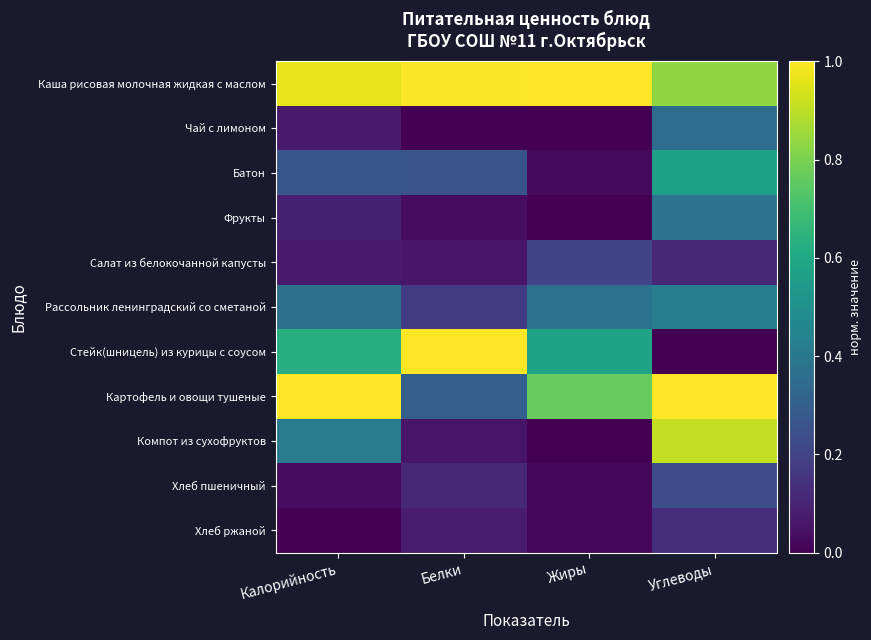

Reading left to right, what are all the values shown in this chart?

Каша рисовая молочная жидкая с маслом: Калорийность=1.0	Белки=1.0	Жиры=1.0	Углеводы=0.8
Чай с лимоном: Калорийность=0.1	Белки=0.0	Жиры=0.0	Углеводы=0.4
Батон: Калорийность=0.3	Белки=0.3	Жиры=0.0	Углеводы=0.6
Фрукты: Калорийность=0.1	Белки=0.0	Жиры=0.0	Углеводы=0.4
Салат из белокочанной капусты: Калорийность=0.1	Белки=0.1	Жиры=0.2	Углеводы=0.1
Рассольник ленинградский со сметаной: Калорийность=0.4	Белки=0.2	Жиры=0.4	Углеводы=0.4
Стейк(шницель) из курицы с соусом: Калорийность=0.6	Белки=1.0	Жиры=0.6	Углеводы=0.0
Картофель и овощи тушеные: Калорийность=1.0	Белки=0.3	Жиры=0.8	Углеводы=1.0
Компот из сухофруктов: Калорийность=0.4	Белки=0.1	Жиры=0.0	Углеводы=0.9
Хлеб пшеничный: Калорийность=0.0	Белки=0.1	Жиры=0.0	Углеводы=0.2
Хлеб ржаной: Калорийность=0.0	Белки=0.1	Жиры=0.0	Углеводы=0.1